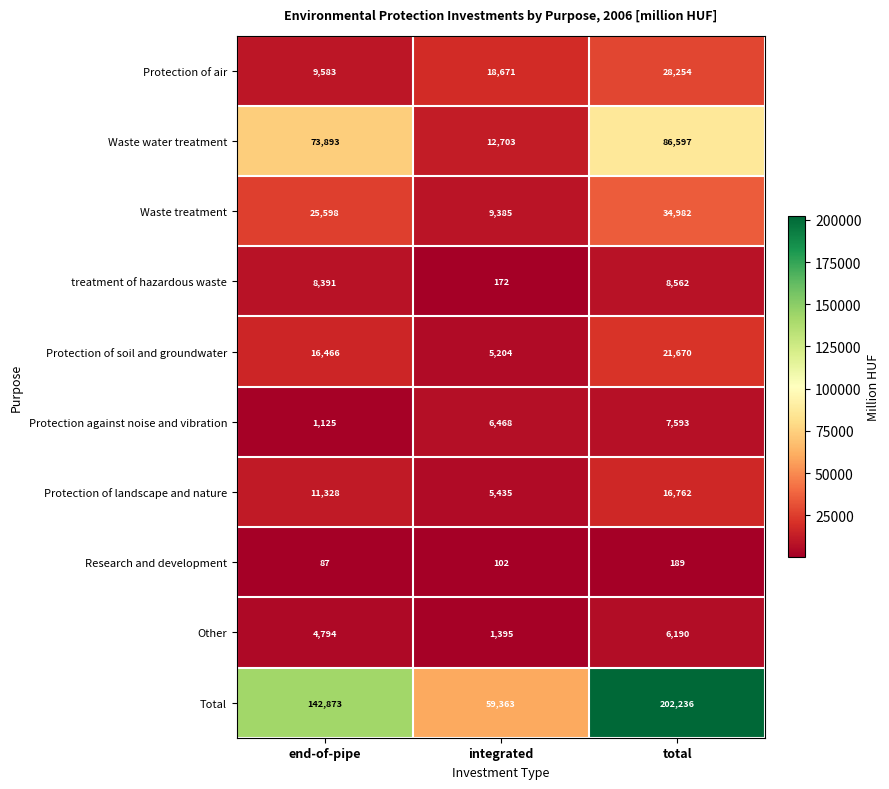

How many categories are shown in the chart?

3